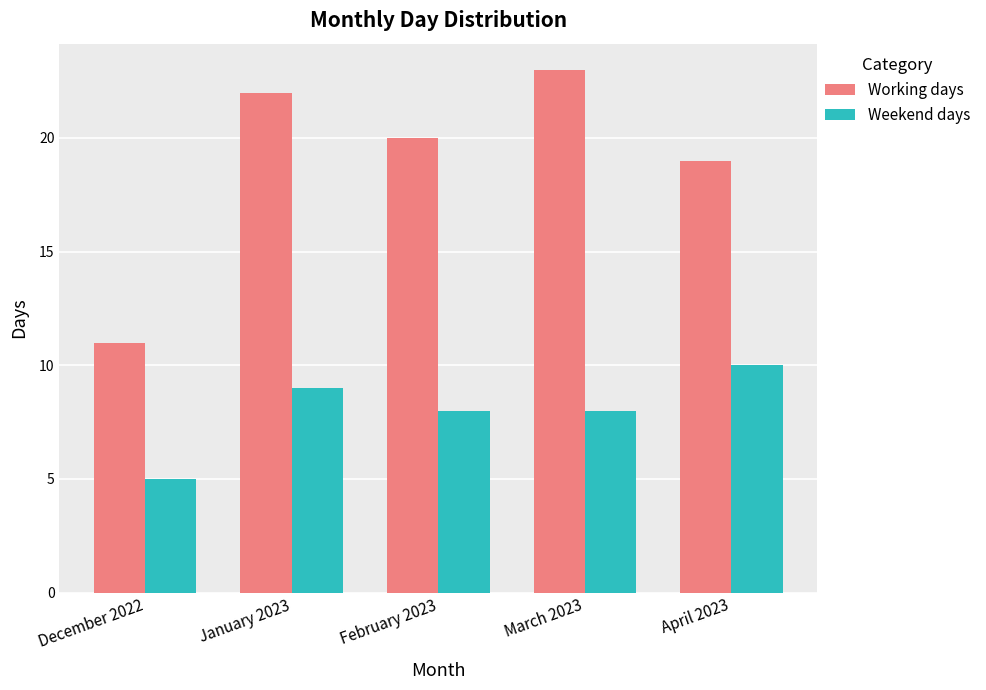

What is the sum of the Working days values at December 2022 and February 2023?

31